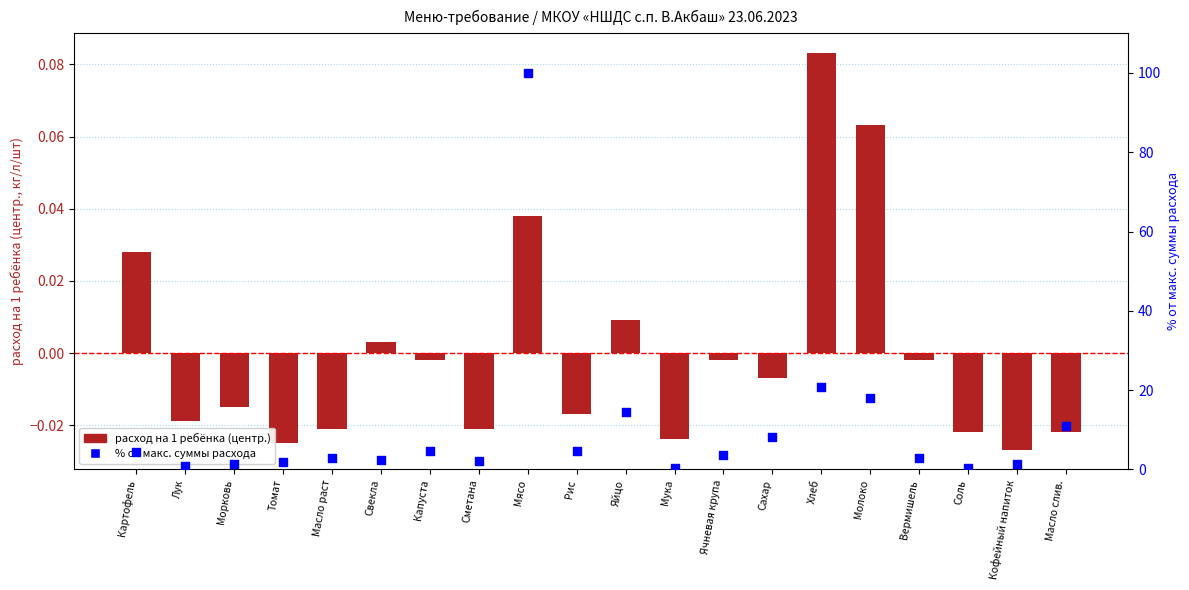

At how many categories does at least one series exceed 31?

1